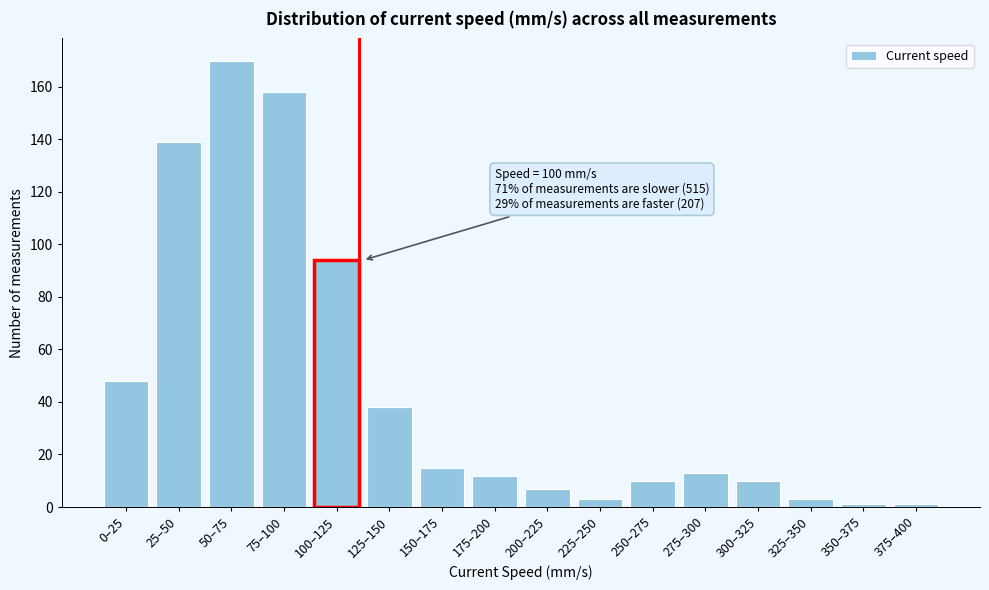

Reading right to left, transcribe all the data shown in this chart.

375–400=1	350–375=1	325–350=3	300–325=10	275–300=13	250–275=10	225–250=3	200–225=7	175–200=12	150–175=15	125–150=38	100–125=94	75–100=158	50–75=170	25–50=139	0–25=48